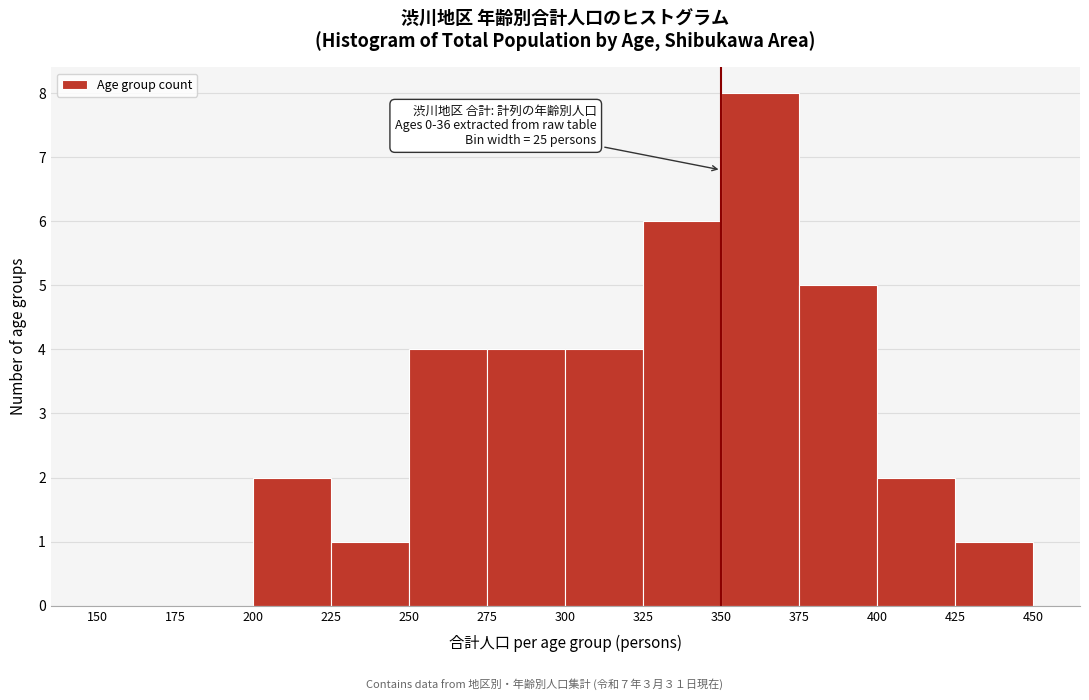

Over which range of the x-axis is the bar tallest?

350 to 375